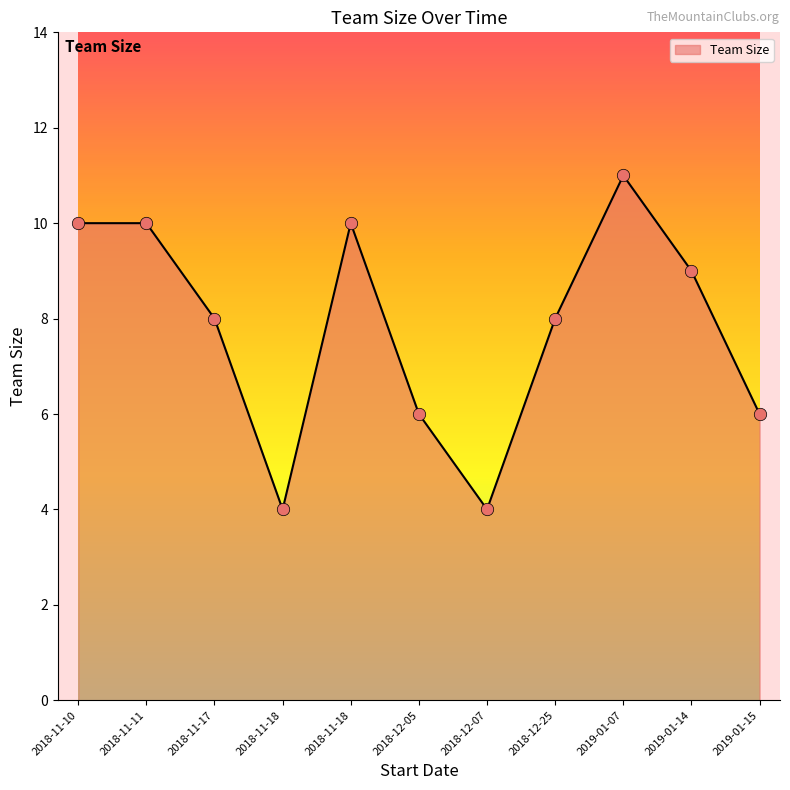

What is the change in value from 2018-12-05 to 2018-12-25?

+2